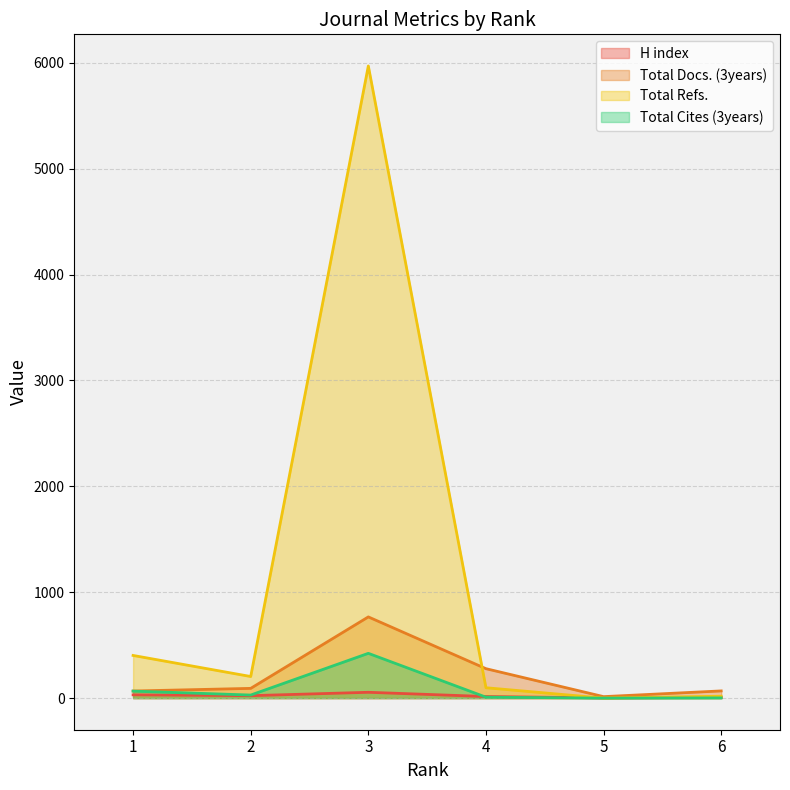

In Total Cites (3years), how many points are lower than both neighbors (excluding endpoints)?

2